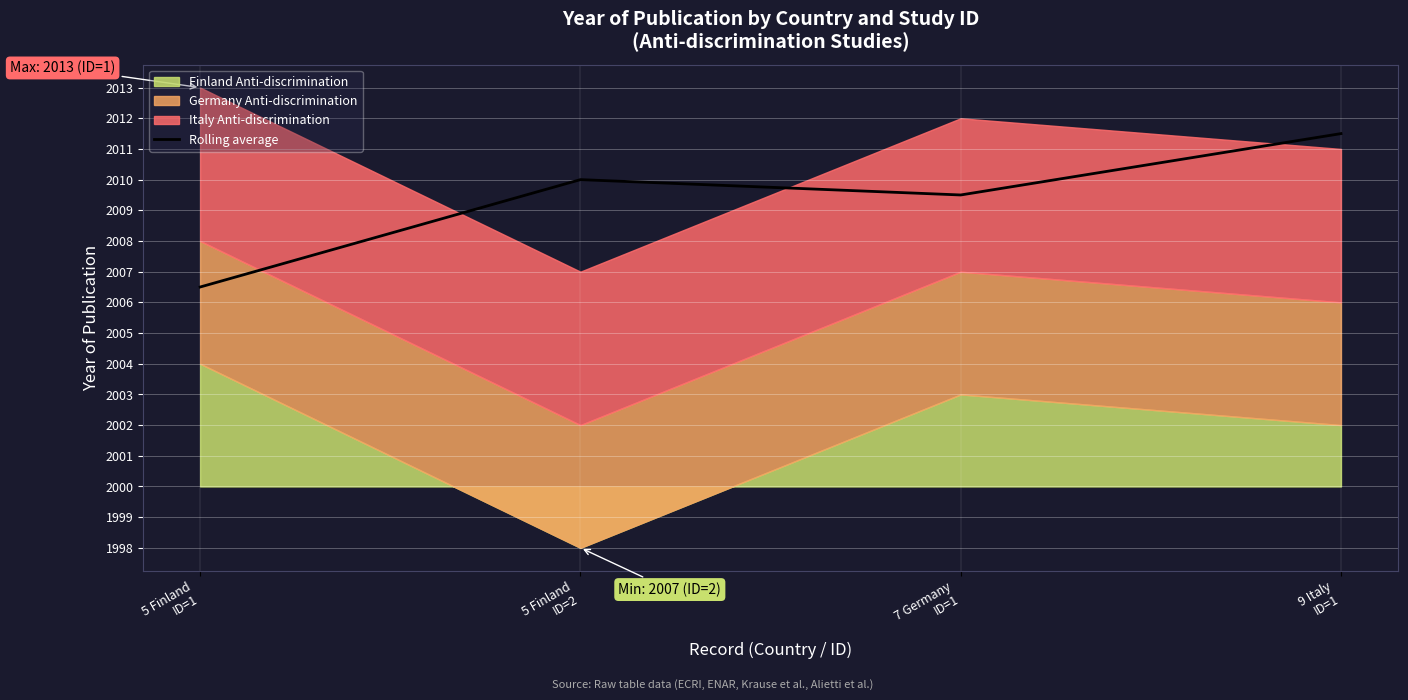

What position from the right is 5 Finland
ID=1?

4